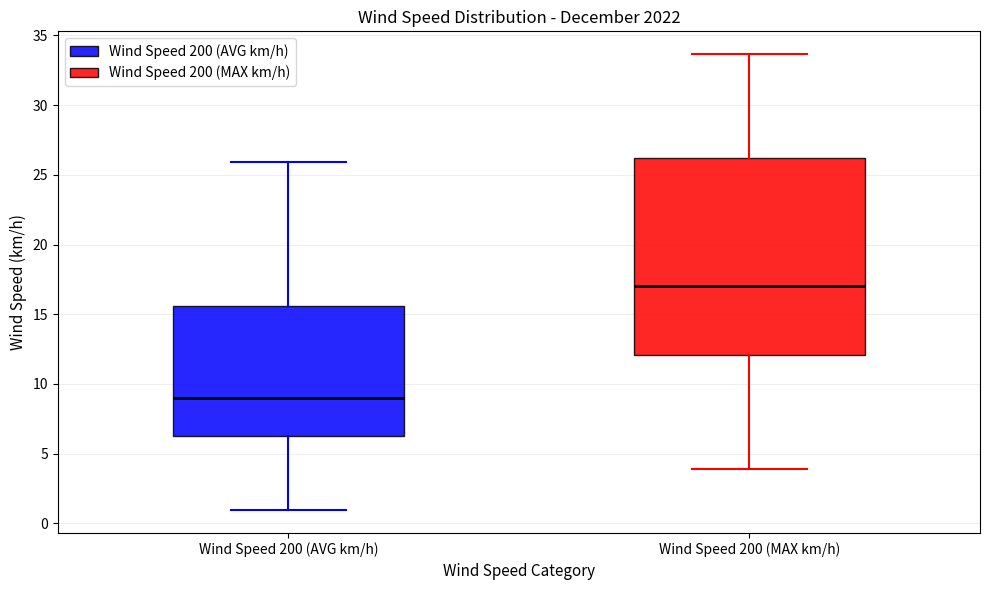

Reading left to right, transcribe this box plot: for each box, give where its median line is, the range the box spans, and where its two whiskers end, as read against the y-axis. The values are not printed on the chart, so give them approximately, as read against the axis.

Wind Speed 200 (AVG km/h): median 9.0, box 6.5 to 15.5, whiskers 1.0 to 26.0
Wind Speed 200 (MAX km/h): median 17.0, box 12.0 to 26.0, whiskers 4.0 to 33.5